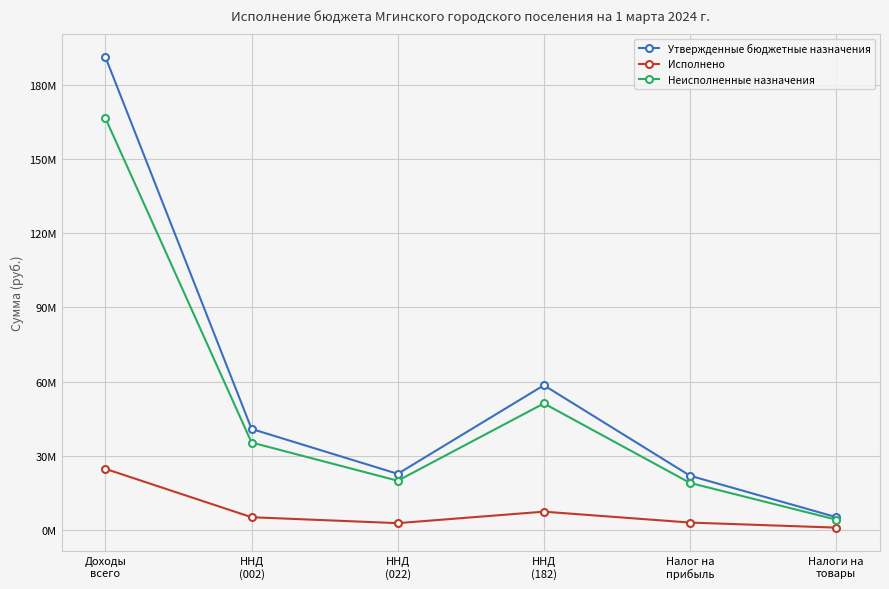

What is the difference between the maximum and second lowest values in the Неисполненные назначения series?

147337620.1